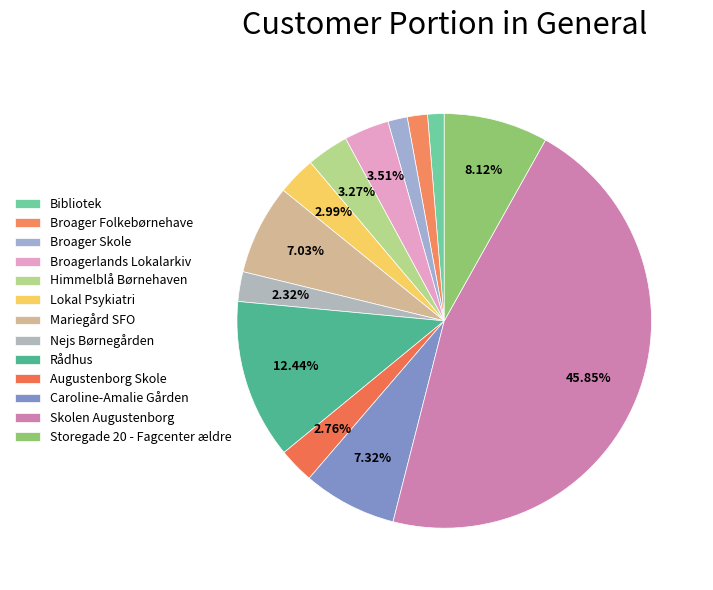

What percentage is NOT represented by Caroline-Amalie Gården?

92.7%